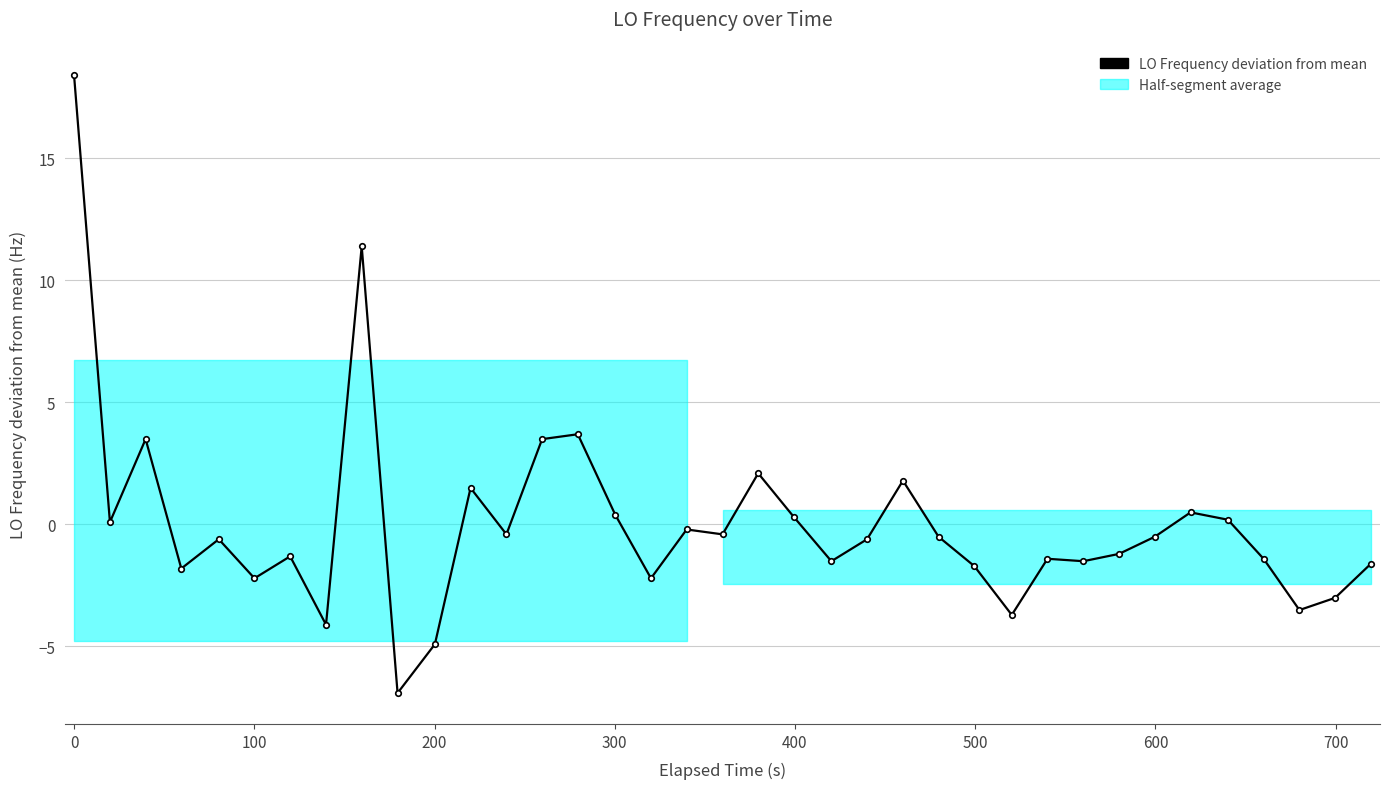

What is the difference between the second highest and minimum values?

18.3